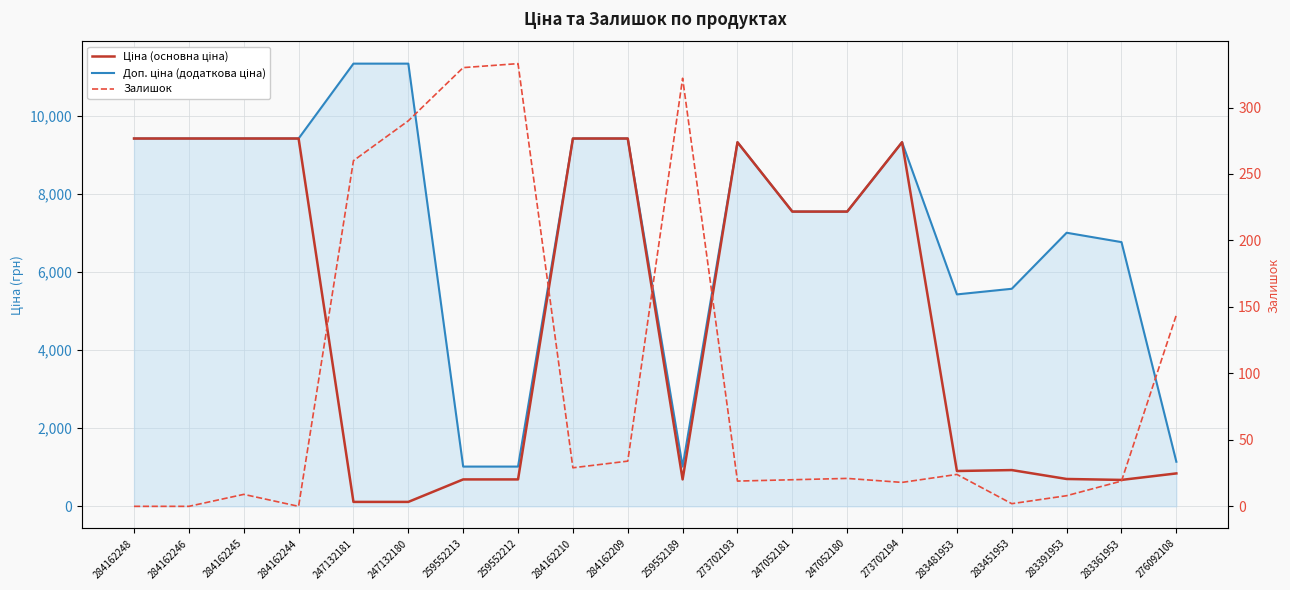

True or false: Доп. ціна (додаткова ціна) and Ціна (основна ціна) cross at least once.

False